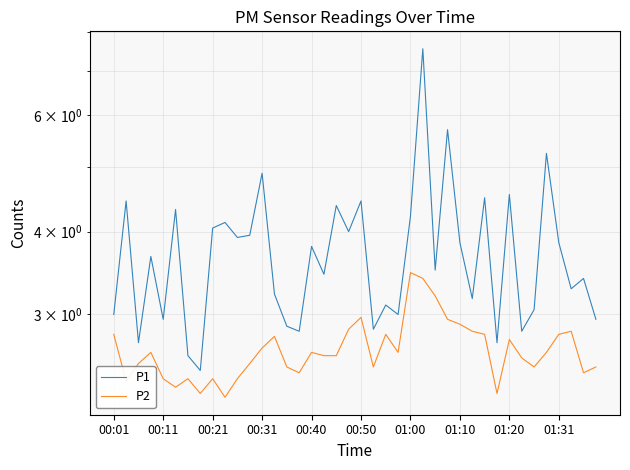

What is the label of the 5th point from the left?

00:11